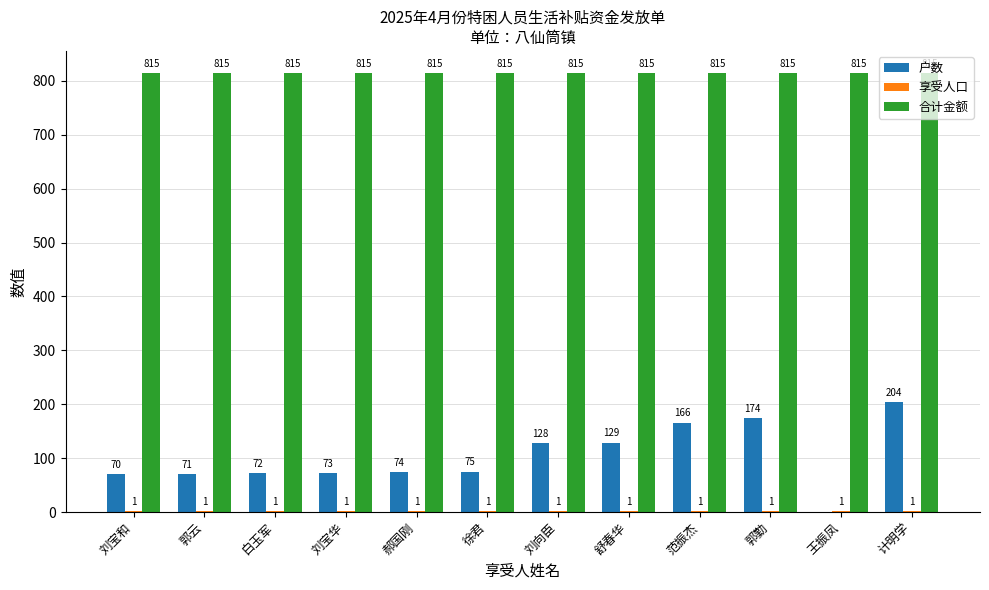

True or false: 合计金额 has a value of 1404 at 计明学.

False